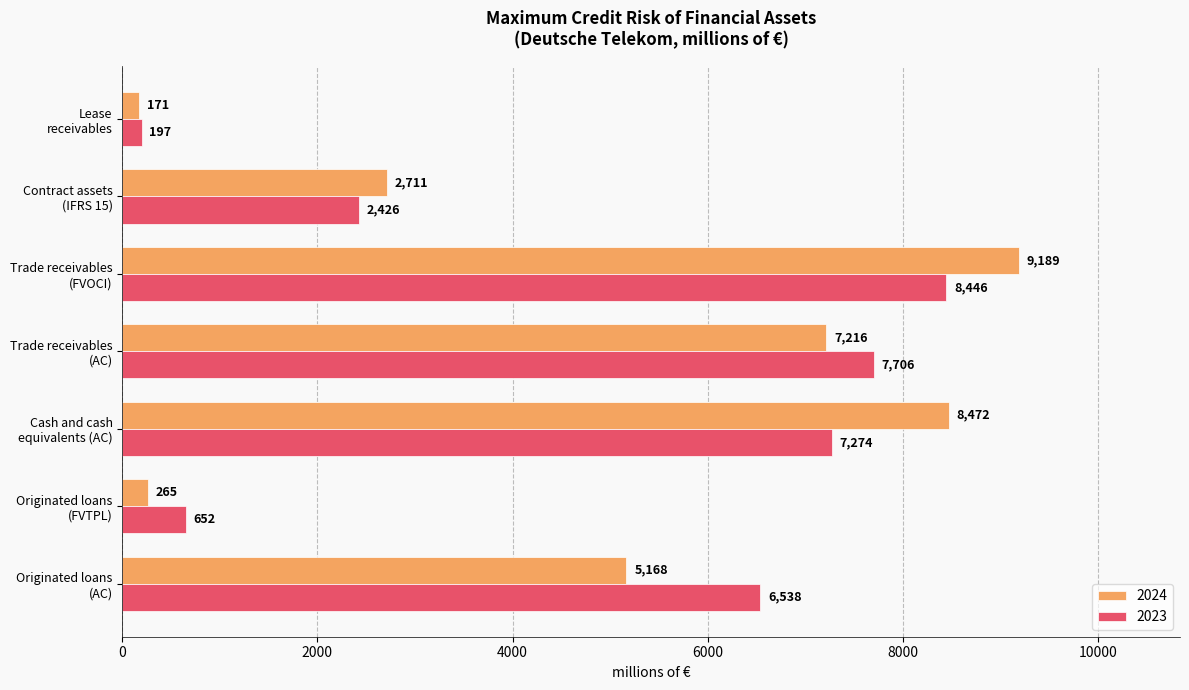

What is the total value across all series at Originated loans
(FVTPL)?

917